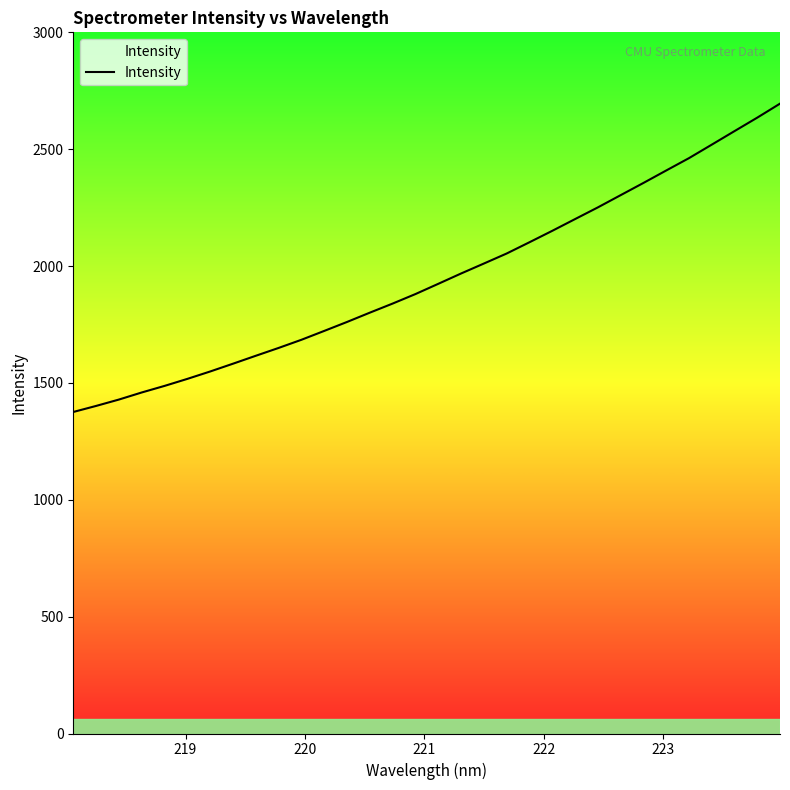

Reading left to right, what are all the values shown in this chart?

1375.7	1401.5	1428.8	1459.1	1487.3	1517.3	1548.9	1582.3	1616.2	1649.7	1684.6	1722.5	1760.9	1800.7	1839.6	1880.2	1924.0	1968.1	2010.7	2053.6	2101.8	2150.7	2200.9	2250.9	2303.2	2355.4	2408.7	2461.6	2519.3	2577.3	2634.9	2694.9